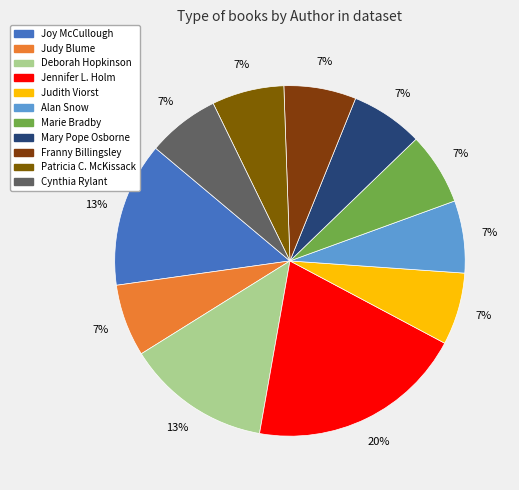

Count the number of slices in the pie.

11